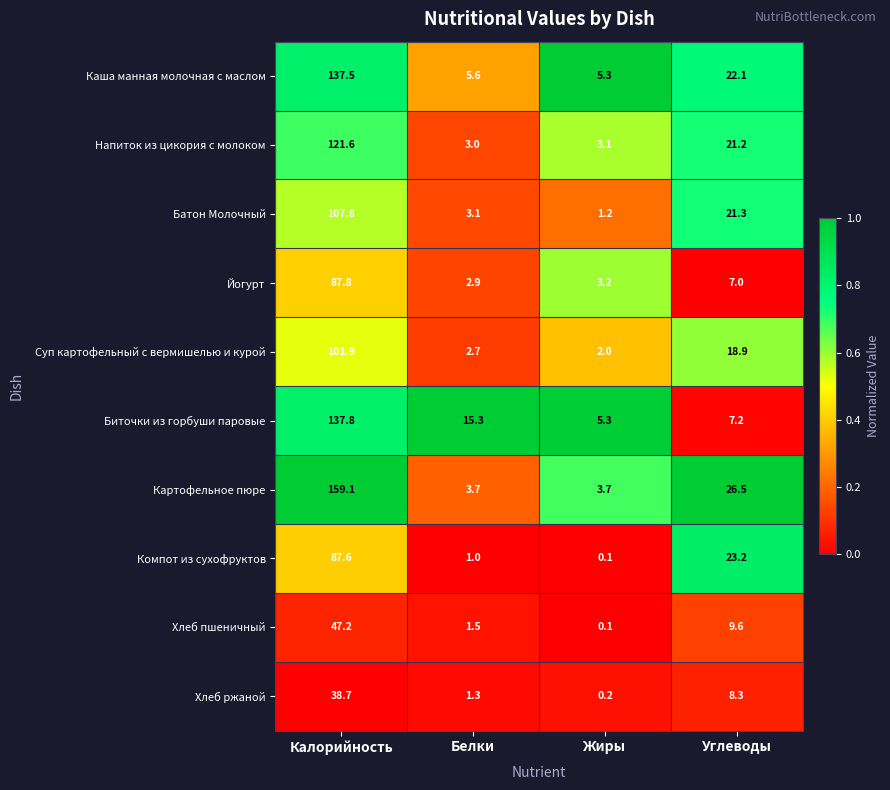

At Калорийность, list the series in order from smallest to largest.

Хлеб ржаной, Хлеб пшеничный, Компот из сухофруктов, Йогурт, Суп картофельный с вермишелью и курой, Батон Молочный, Напиток из цикория с молоком, Каша манная молочная с маслом, Биточки из горбуши паровые, Картофельное пюре